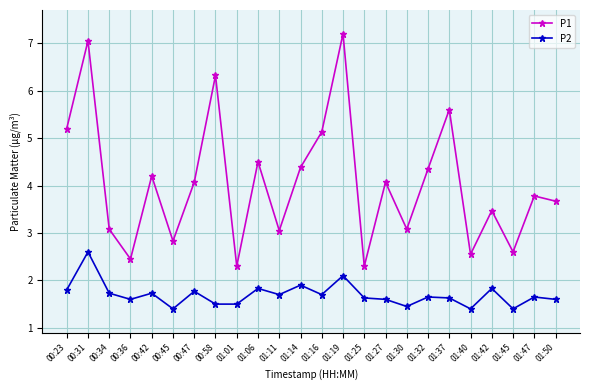

Which series changed the most between 00:58 and 01:30?

P1